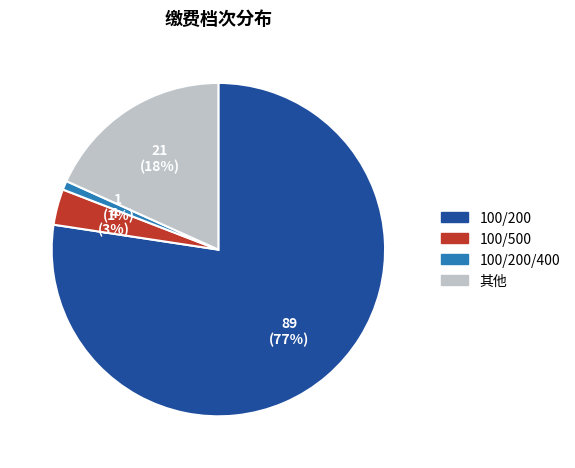

To the nearest percent, what is the average slice percentage?

25%